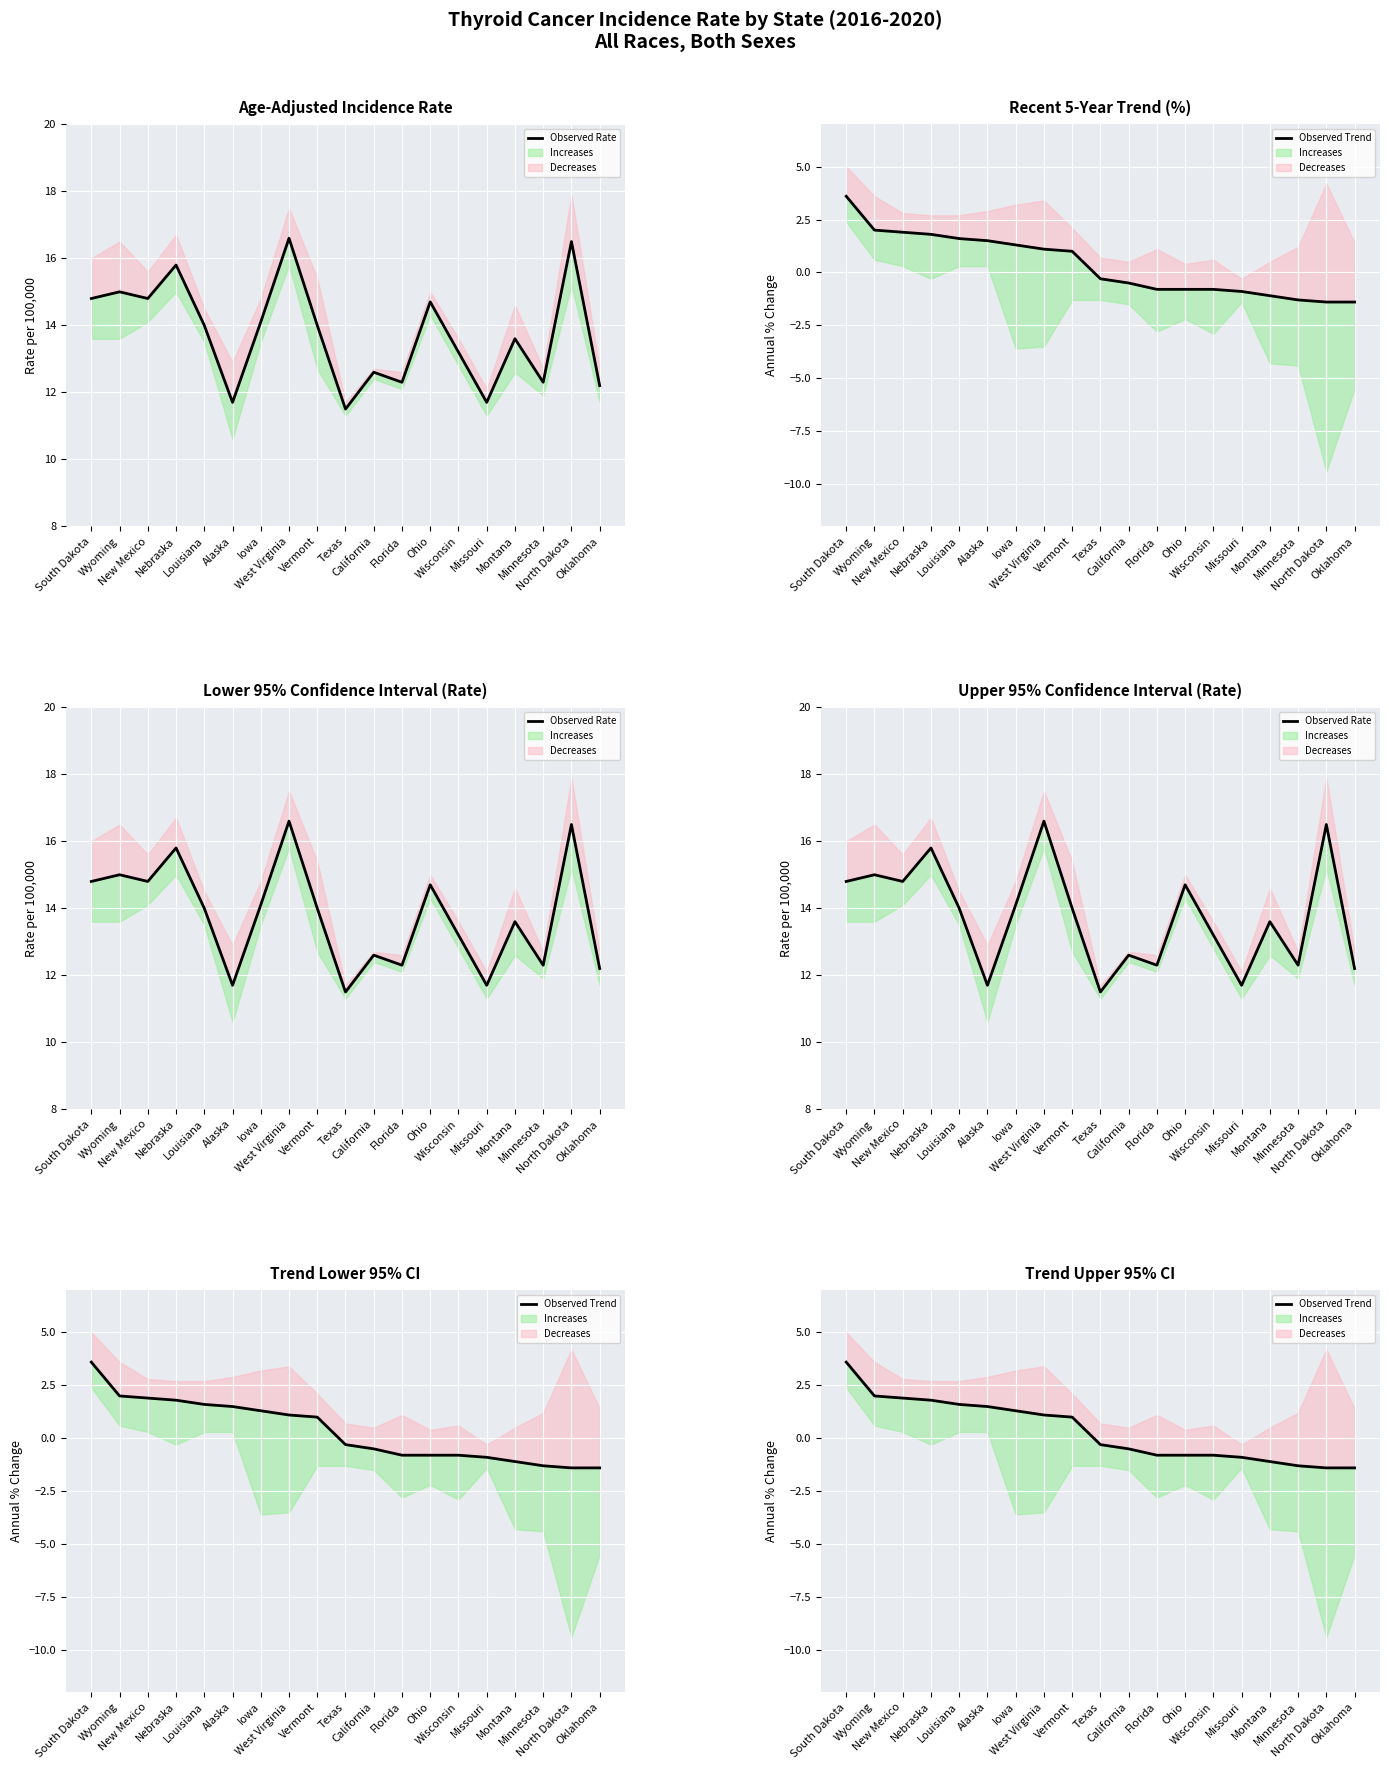

List the labels in order of Observed Trend value, largest first.

South Dakota, Wyoming, New Mexico, Nebraska, Louisiana, Alaska, Iowa, West Virginia, Vermont, Texas, California, Florida, Ohio, Wisconsin, Missouri, Montana, Minnesota, North Dakota, Oklahoma